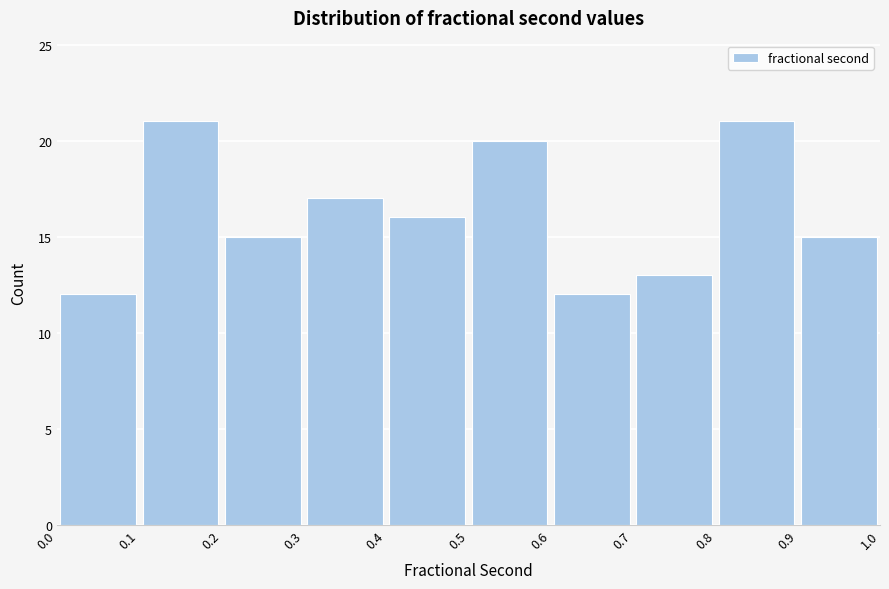

Reading left to right, list every bar in this chart as the range it spans on the x-axis followed by its height. The values are not printed on the chart, so give them approximately, as read against the axis.

0.0 to 0.1: 12
0.1 to 0.2: 21
0.2 to 0.3: 15
0.3 to 0.4: 17
0.4 to 0.5: 16
0.5 to 0.6: 20
0.6 to 0.7: 12
0.7 to 0.8: 13
0.8 to 0.9: 21
0.9 to 1.0: 15